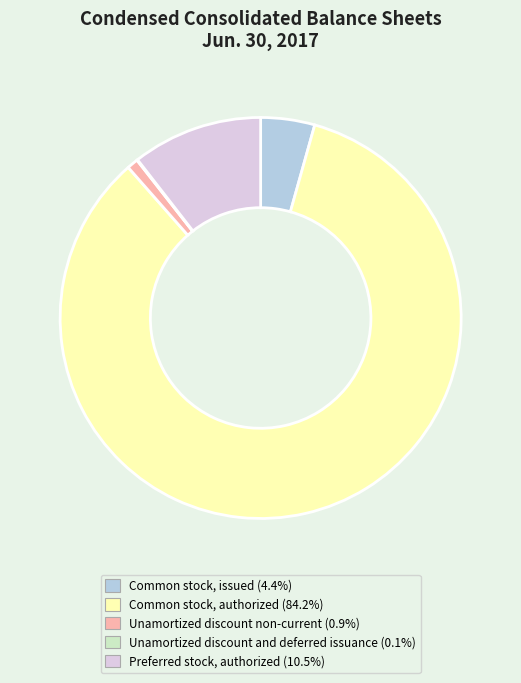

Which slice is the largest?

Common stock, authorized